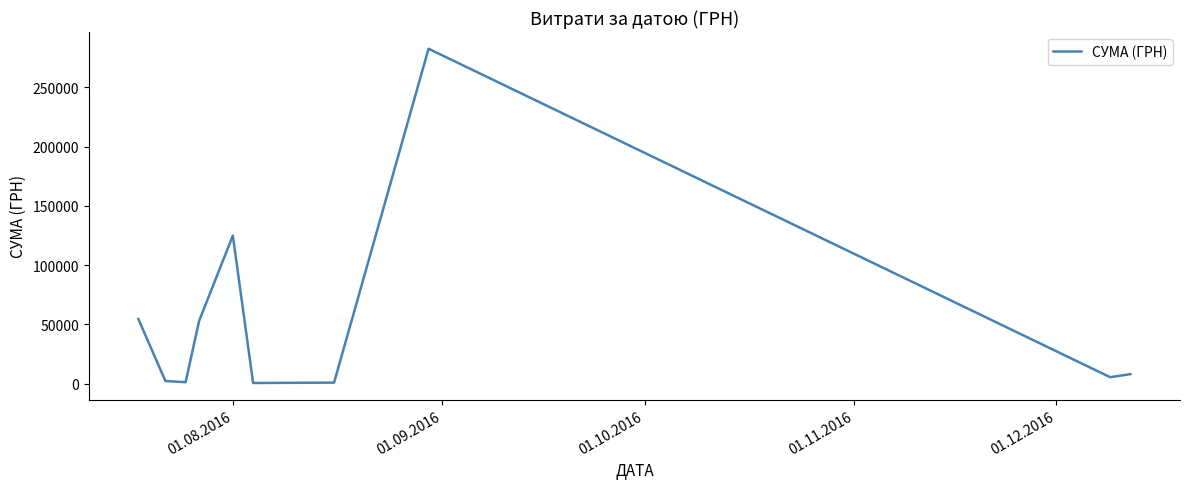

What is the maximum value shown in the chart?

282495.1